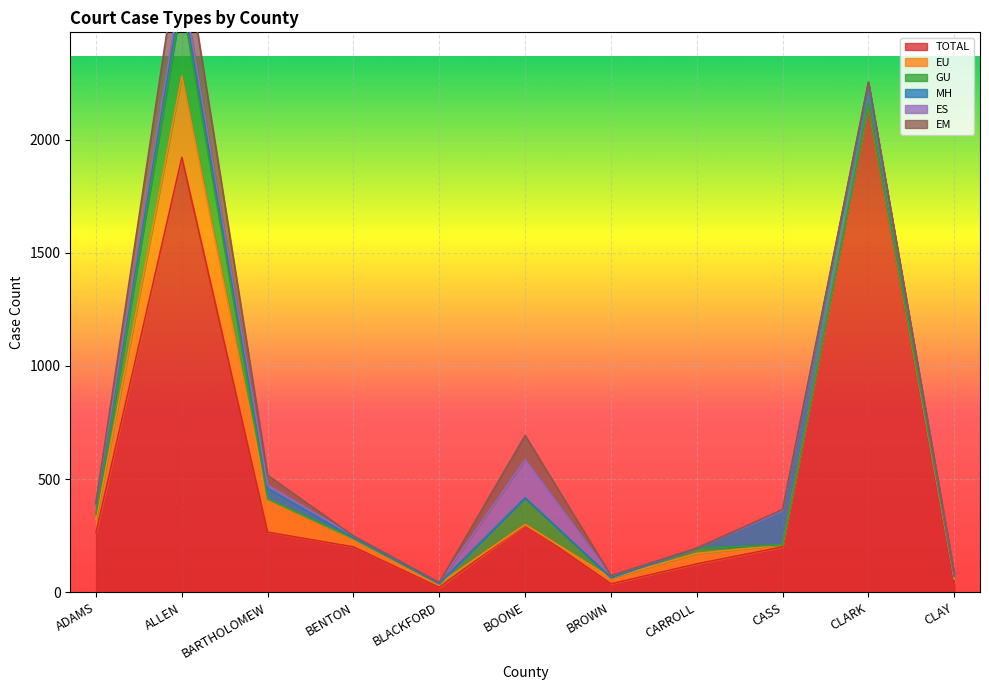

Where is GU nearest to the value 166?

BOONE